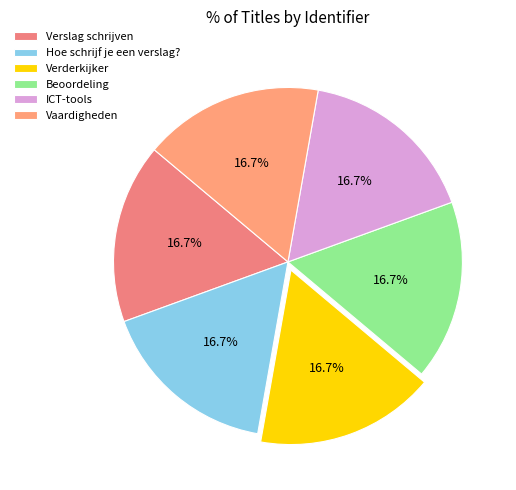

Is the sum of Hoe schrijf je een verslag? and Verderkijker greater than half?

No